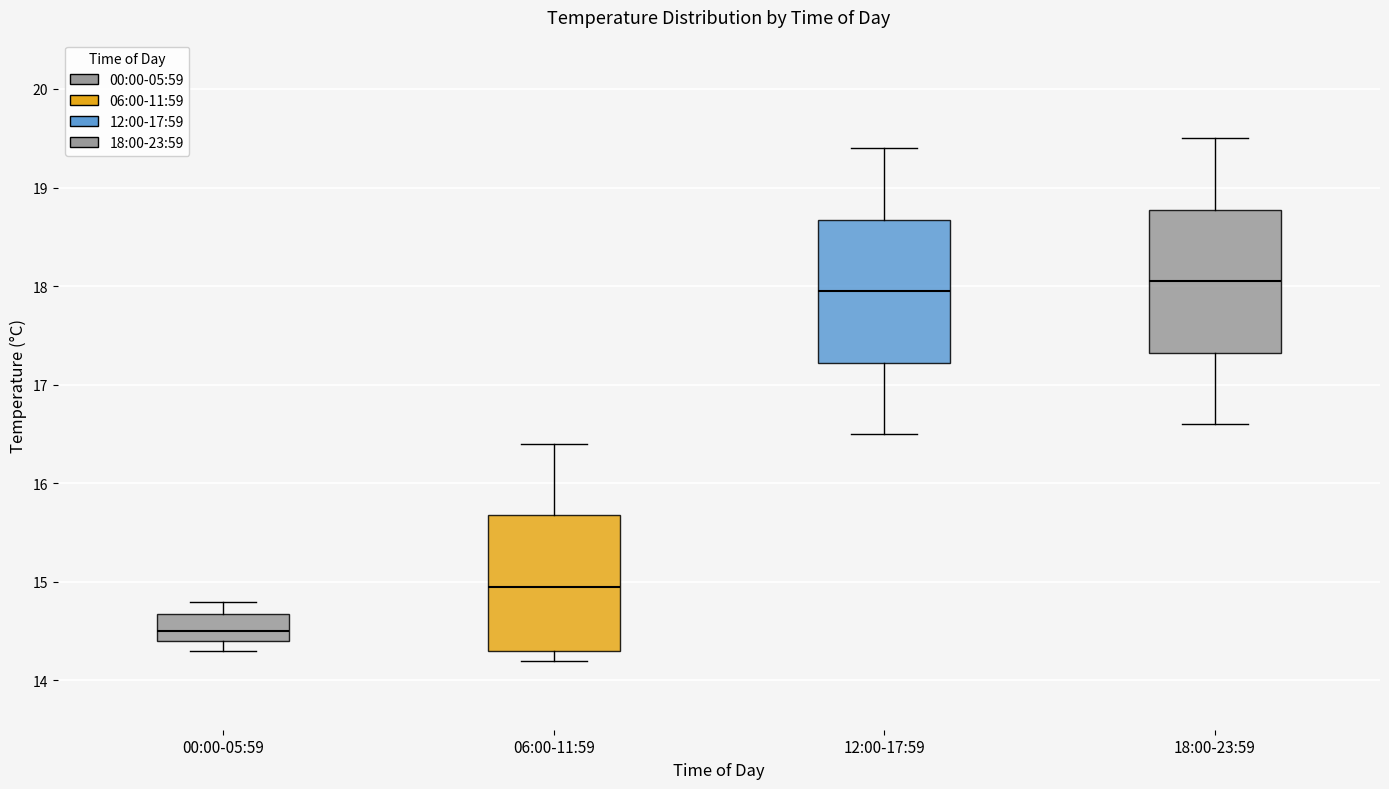

Where does the upper whisker of the box for 06:00-11:59 end on the y-axis? The values are not printed on the chart, so give them approximately, as read against the axis.

16.4